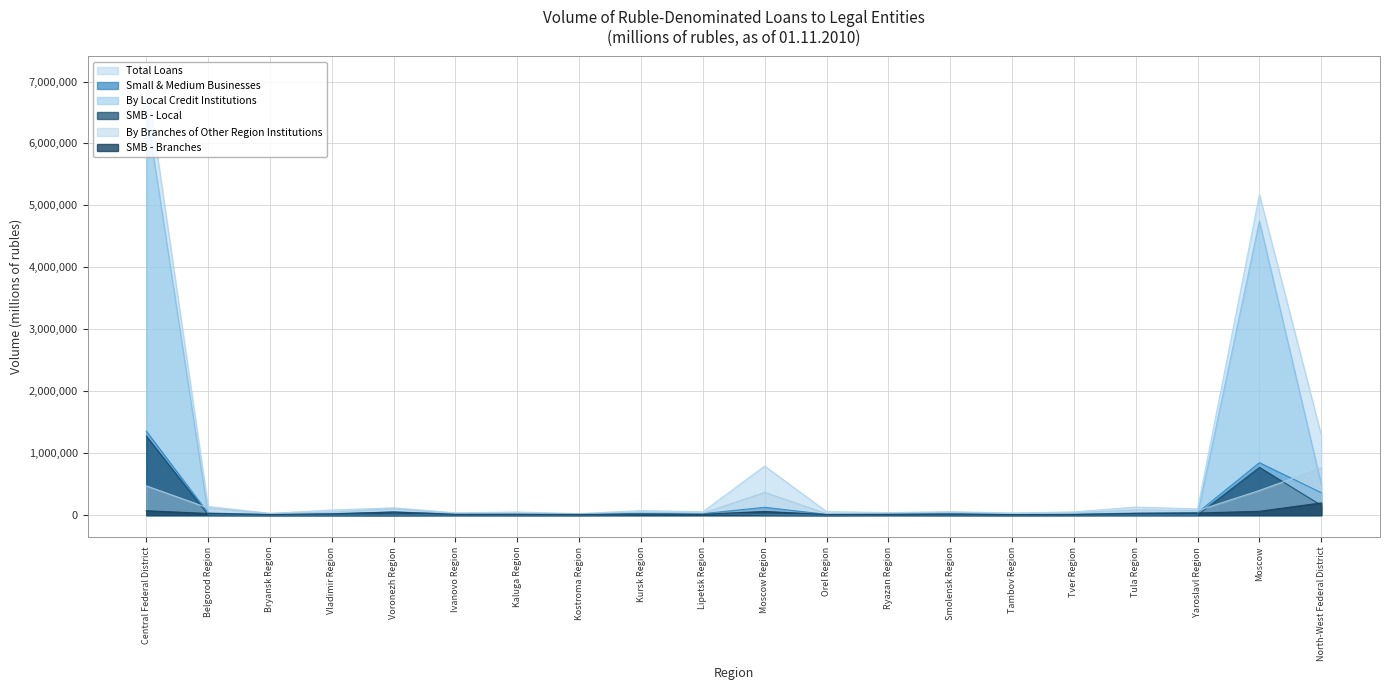

How many lines are shown in the chart?

6